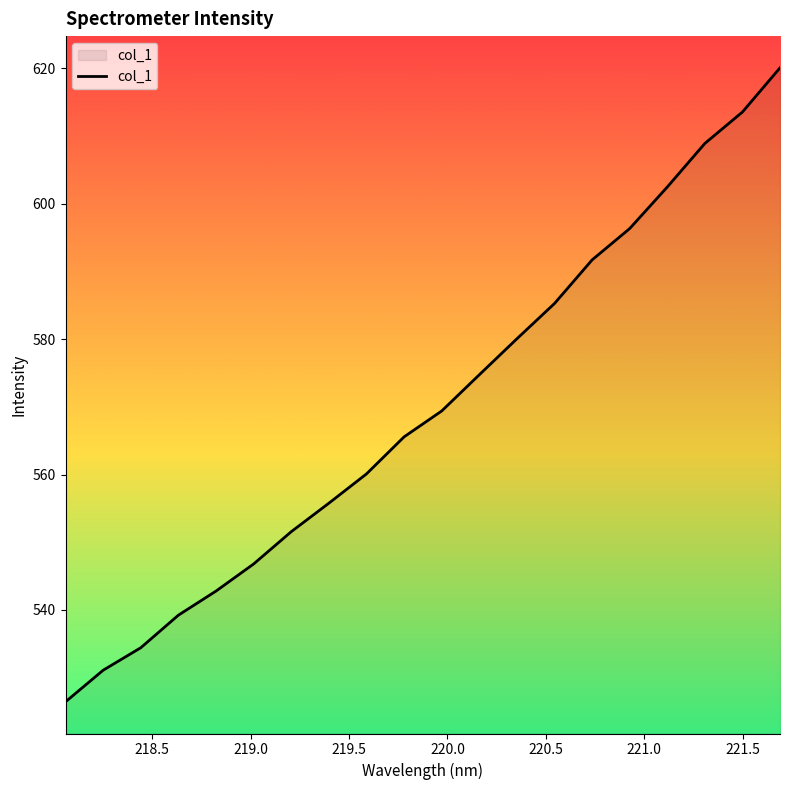

What is the greatest value displayed?

620.1